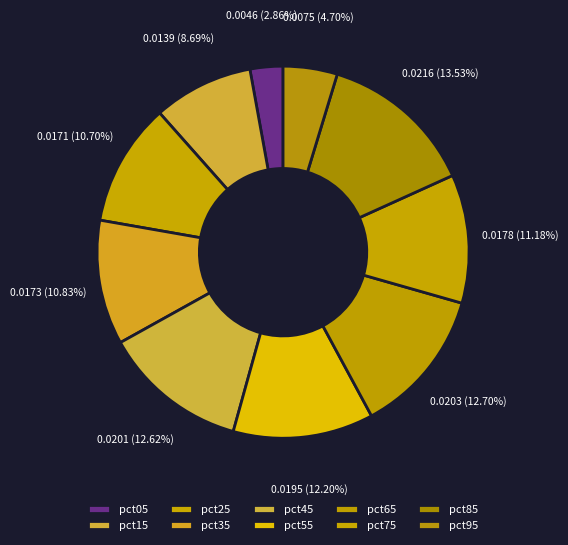

Is there any slice that represents more than half of the pie?

No